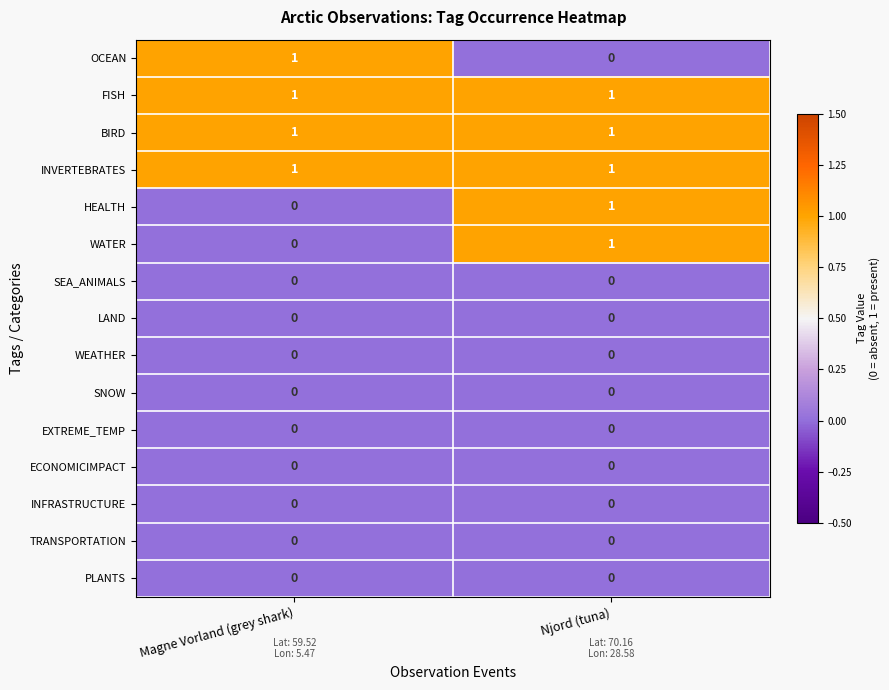

Count the number of data series in this chart.

15